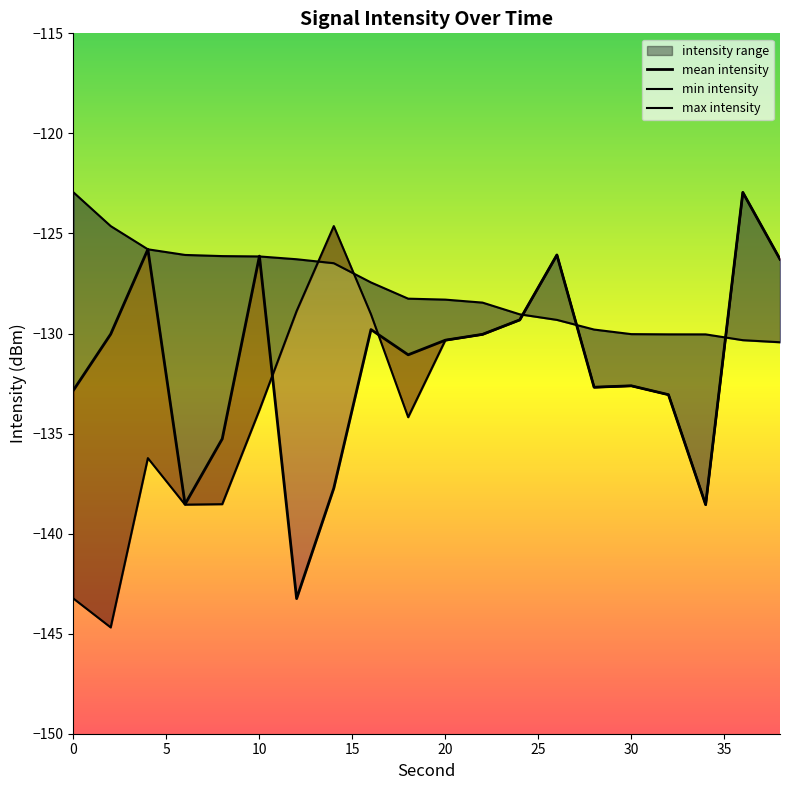

Reading right to left, extract all data points from this chart.

mean intensity: -126.3	-122.9	-138.6	-133.1	-132.6	-132.7	-126.1	-129.3	-130.0	-130.3	-131.1	-129.8	-137.7	-143.2	-126.1	-135.3	-138.5	-125.8	-130.0	-132.8
min intensity: -126.3	-122.9	-138.6	-133.1	-132.6	-132.7	-126.1	-129.3	-130.0	-130.3	-134.2	-129.0	-124.6	-128.9	-133.8	-138.5	-138.6	-136.2	-144.7	-143.2
max intensity: -130.4	-130.3	-130.0	-130.0	-130.0	-129.8	-129.3	-129.0	-128.5	-128.3	-128.3	-127.4	-126.5	-126.3	-126.1	-126.1	-126.1	-125.8	-124.6	-122.9